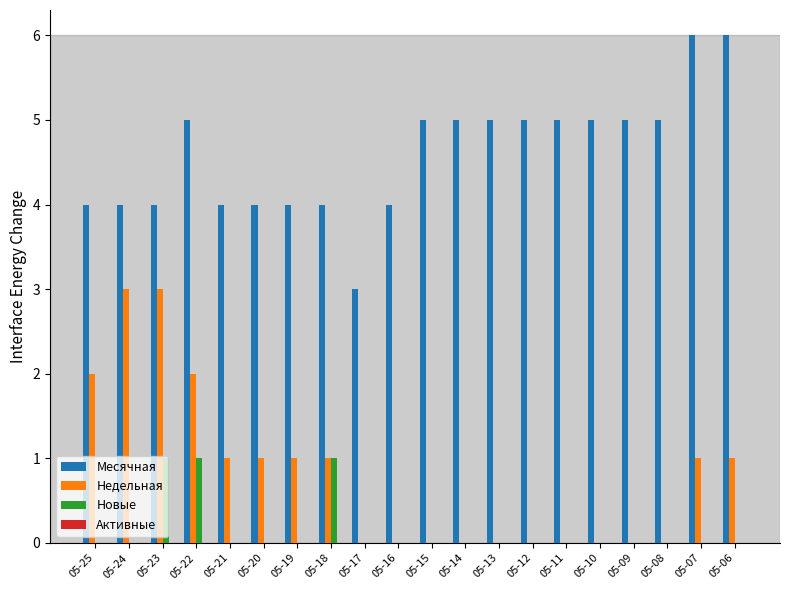

What is the greatest value displayed?

6